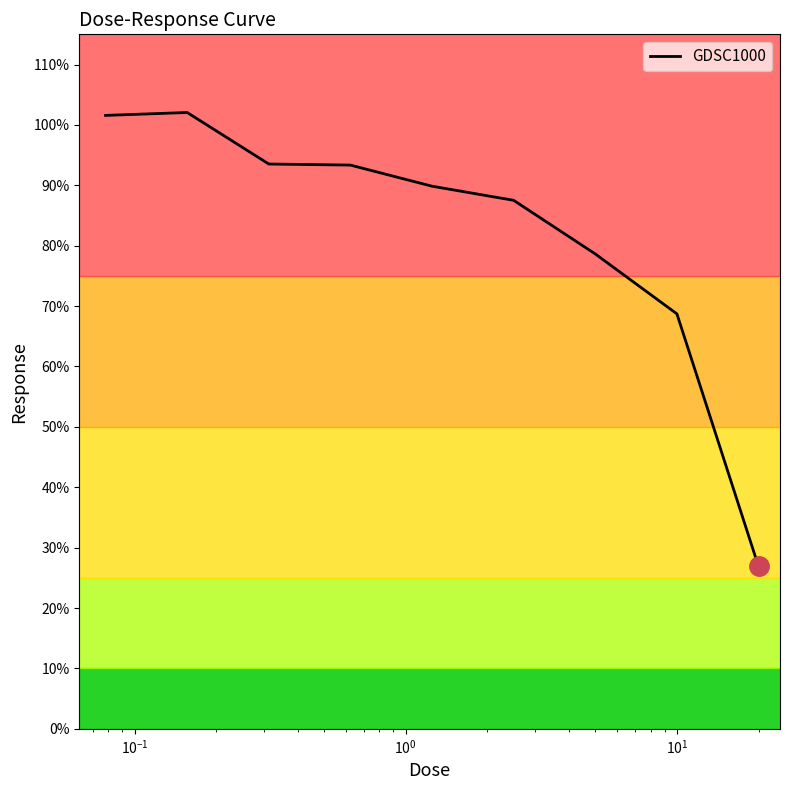

What is the sum of all values?

742.1